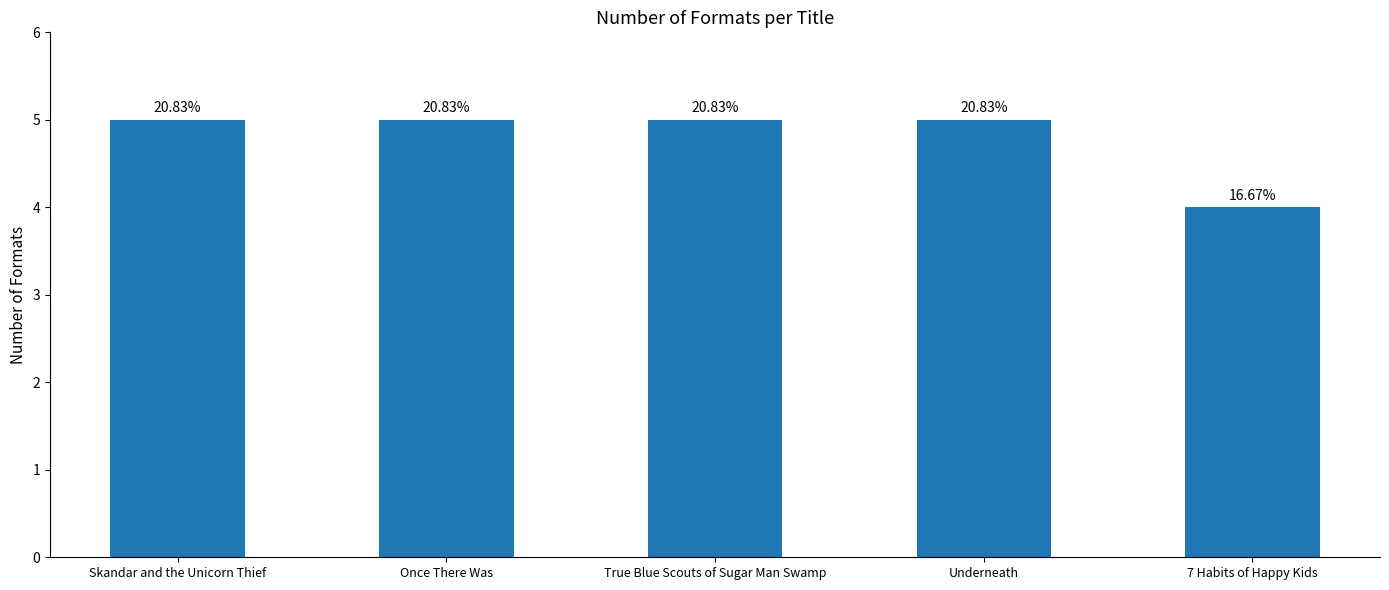

The value at Skandar and the Unicorn Thief is 5. True or false?

True